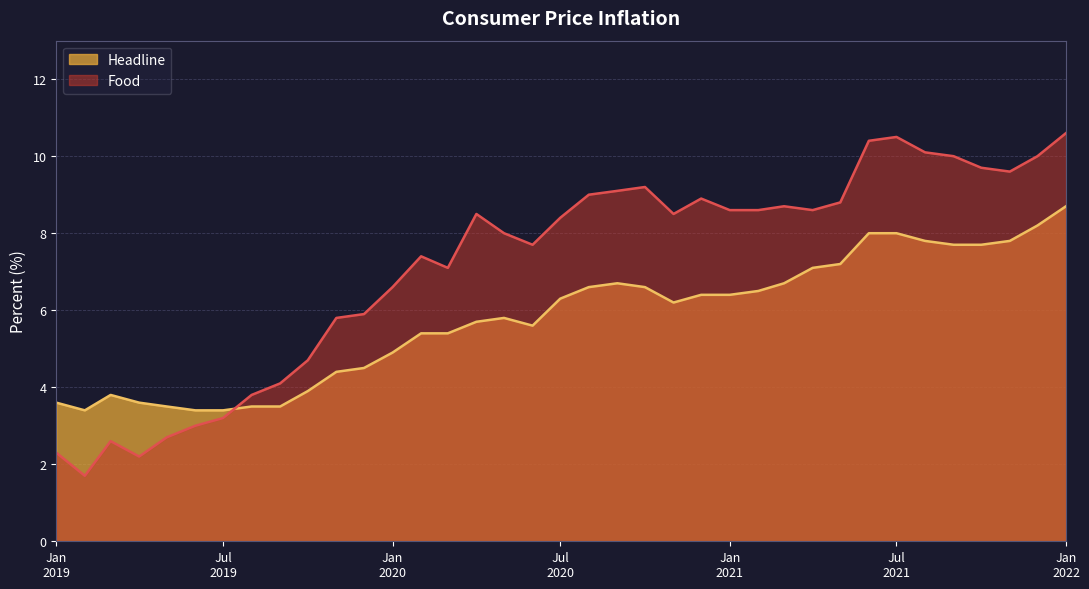

Between 2020-03-01 and 2019-12-01, which is larger?

2020-03-01